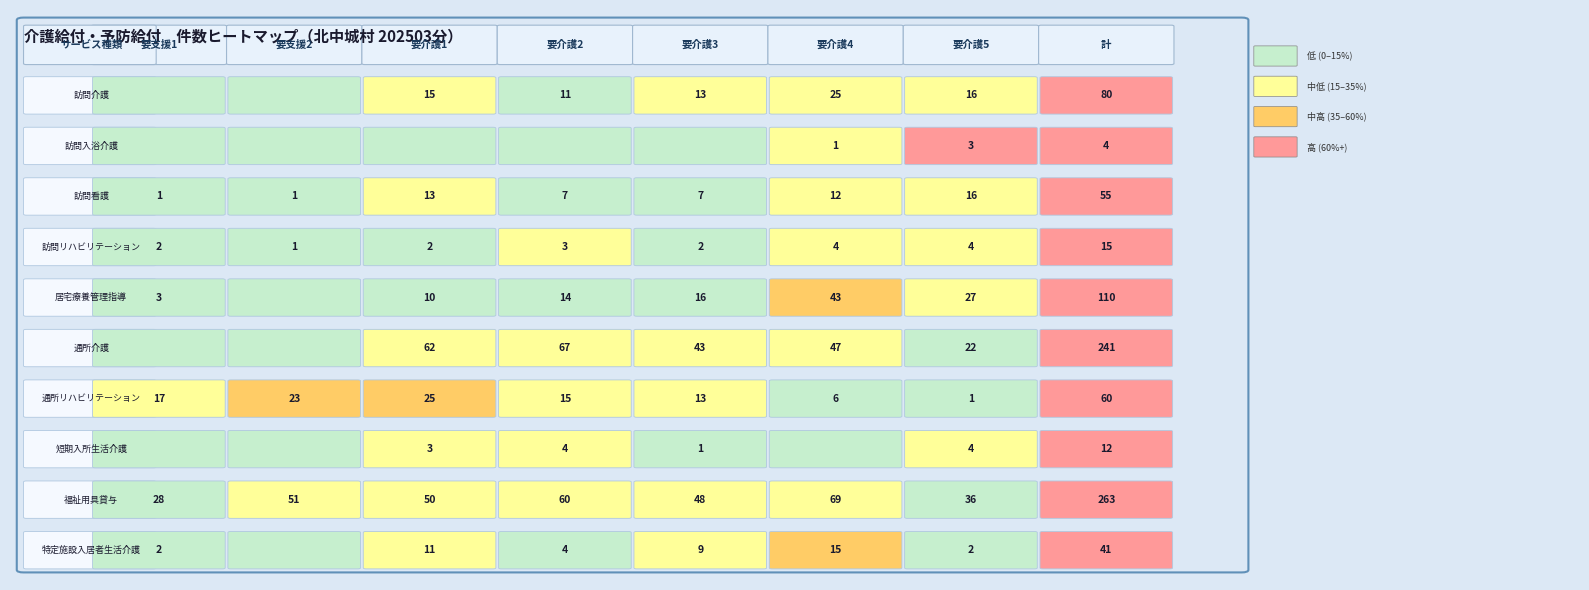

List the series in order of their peak value, highest first.

福祉用具貸与, 通所介護, 居宅療養管理指導, 訪問介護, 通所リハビリテーション, 訪問看護, 特定施設入居者生活介護, 訪問リハビリテーション, 短期入所生活介護, 訪問入浴介護